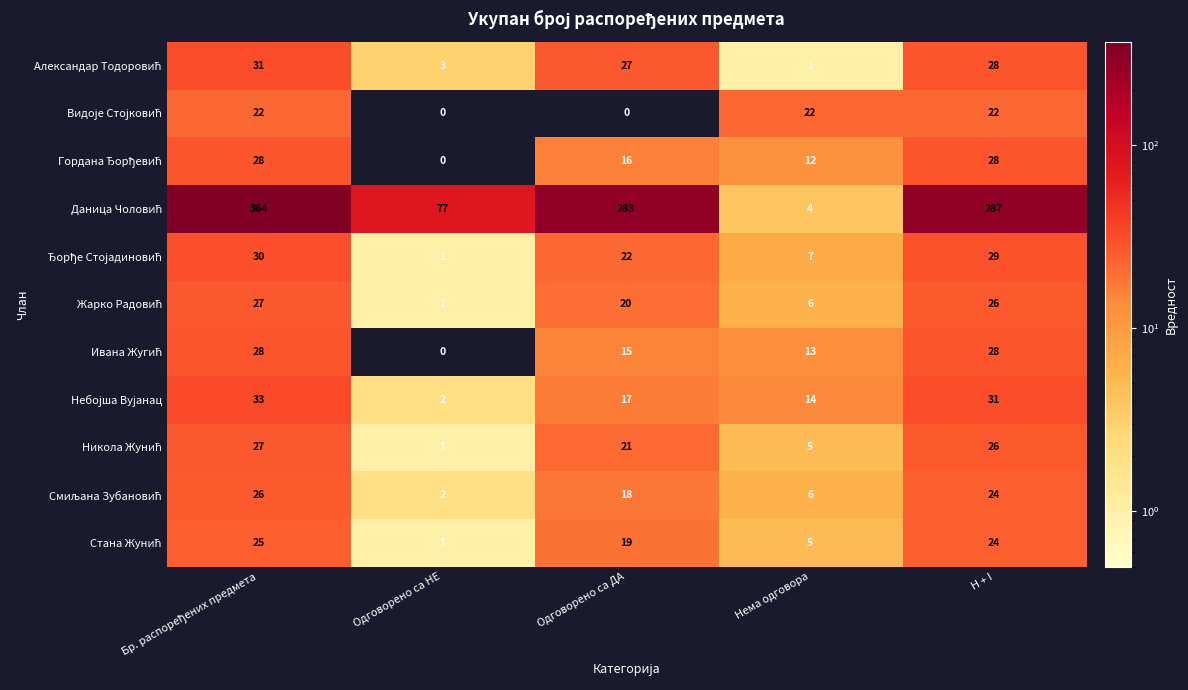

What is the total value across all series at Одговорено са ДА?

458